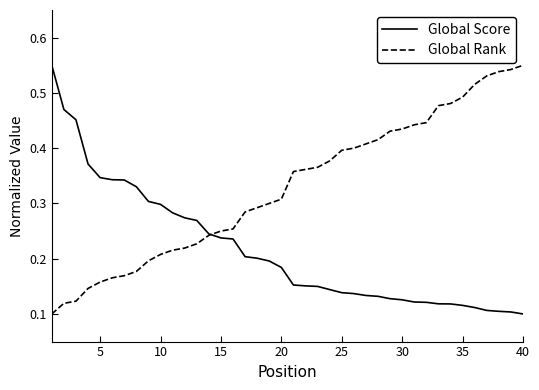

True or false: Global Score and Global Rank cross at least once.

True